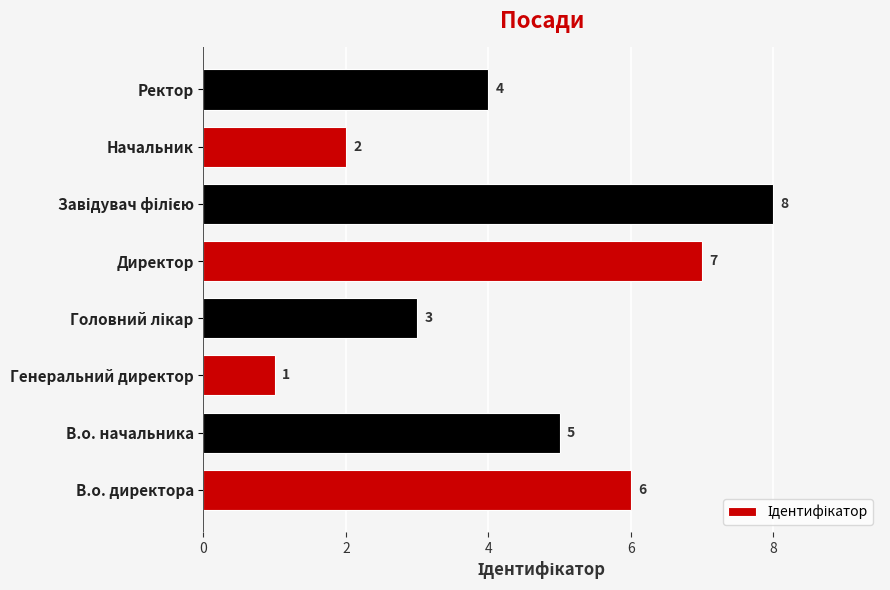

Approximately how many times larger is the value at Начальник compared to В.о. начальника?

0.4